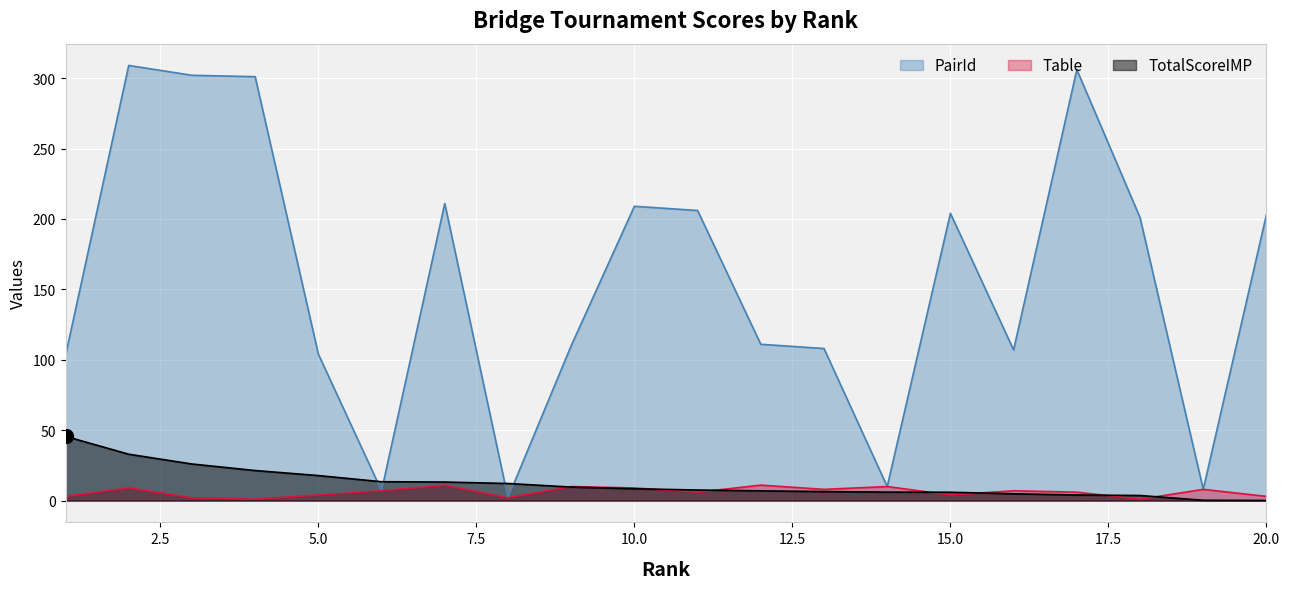

Reading right to left, extract all data points from this chart.

PairId: 203.0	8.0	201.0	306.0	107.0	204.0	10.0	108.0	111.0	206.0	209.0	110.0	2.0	211.0	7.0	104.0	301.0	302.0	309.0	103.0
Table: 3.0	8.0	1.0	6.0	7.0	4.0	10.0	8.0	11.0	6.0	9.0	10.0	2.0	11.0	7.0	4.0	1.0	2.0	9.0	3.0
TotalScoreIMP: 0.1	0.3	3.6	4.0	4.8	6.0	6.0	6.4	7.0	7.5	8.4	9.6	12.2	13.2	13.4	17.8	21.4	26.0	33.0	45.6